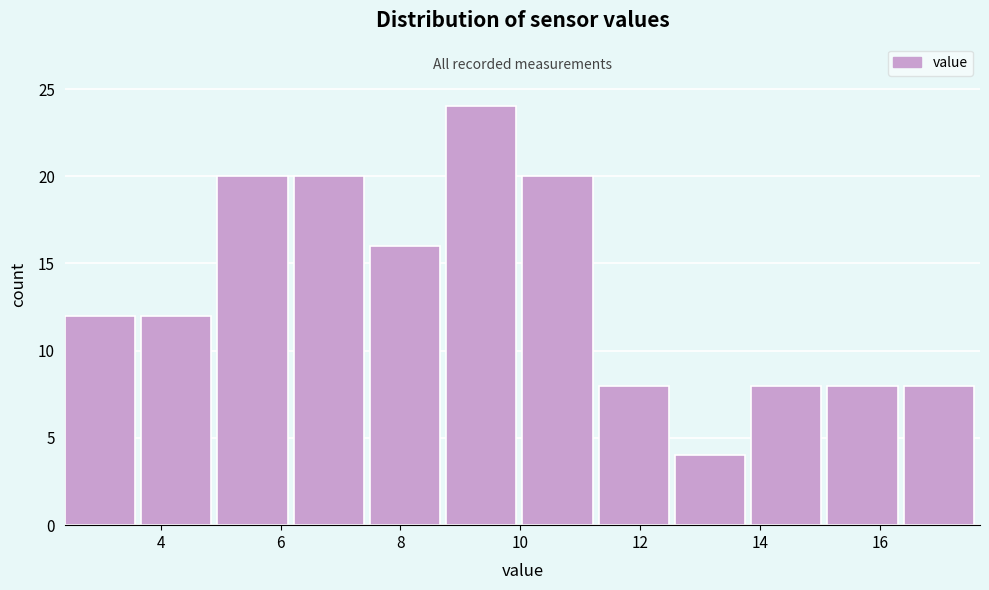

Reading left to right, transcribe this chart: for each bar, give the range it covers on the x-axis and its height. Neither the bar edges nor the heights are printed on the chart, so give them approximately, as read against the axes.

2.4 to 3.6: 12
3.6 to 5.0: 12
5.0 to 6.2: 20
6.2 to 7.4: 20
7.4 to 8.8: 16
8.8 to 10.0: 24
10.0 to 11.4: 20
11.4 to 12.6: 8
12.6 to 13.8: 4
13.8 to 15.2: 8
15.2 to 16.4: 8
16.4 to 17.6: 8